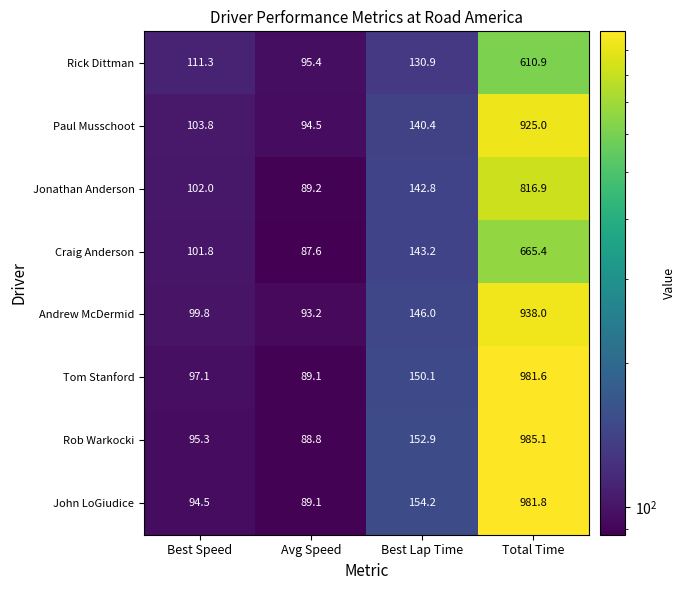

Which series has the largest total across all categories?

Rob Warkocki